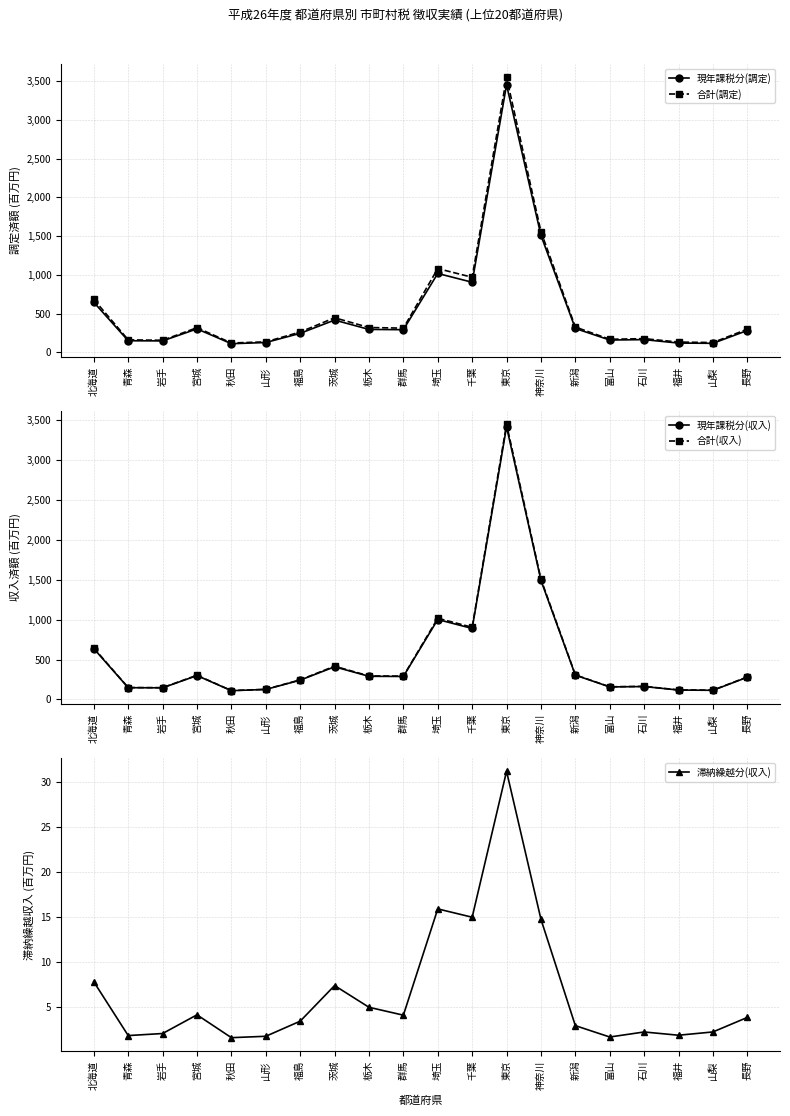

In 合計(調定), how many points are lower than both neighbors (excluding endpoints)?

6